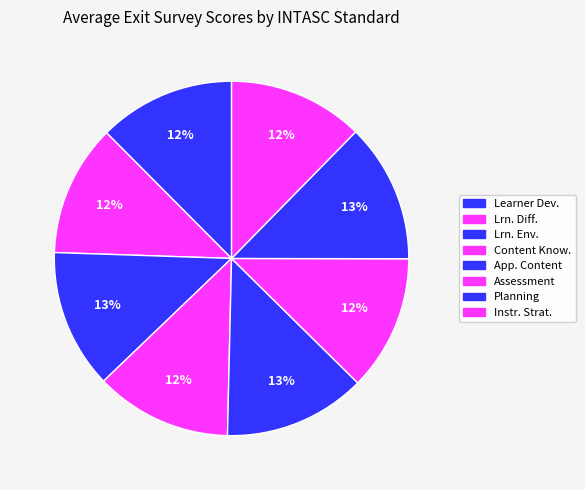

How many segments does this pie chart have?

8